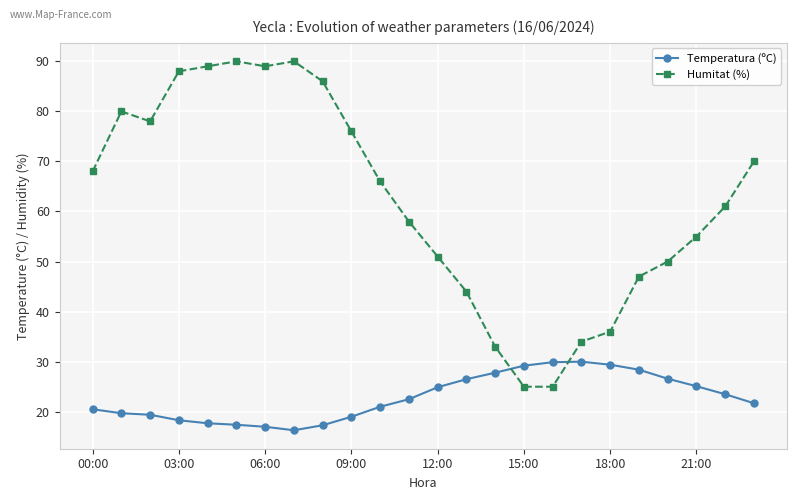

At how many categories does at least one series exceed 53?

15